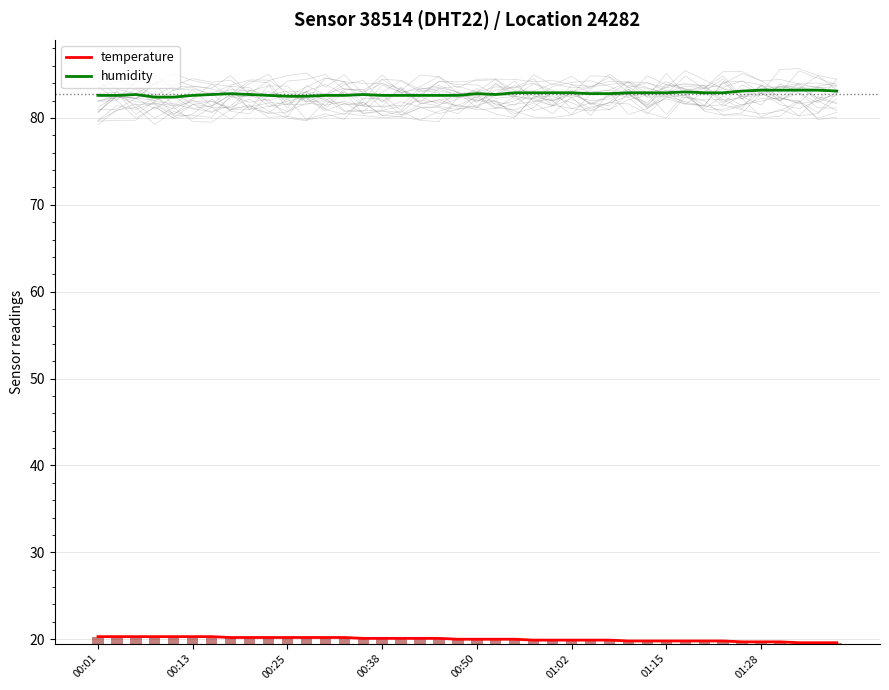

How many humidity values are between 82 and 83?

34